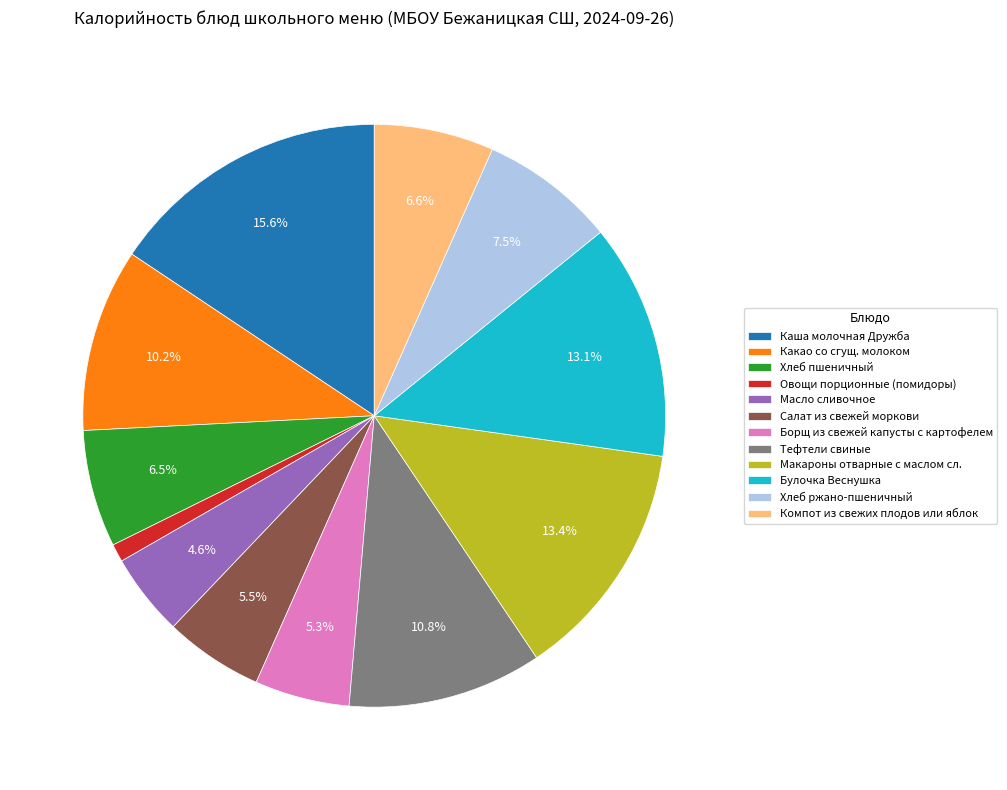

Is there a majority slice in this chart?

No